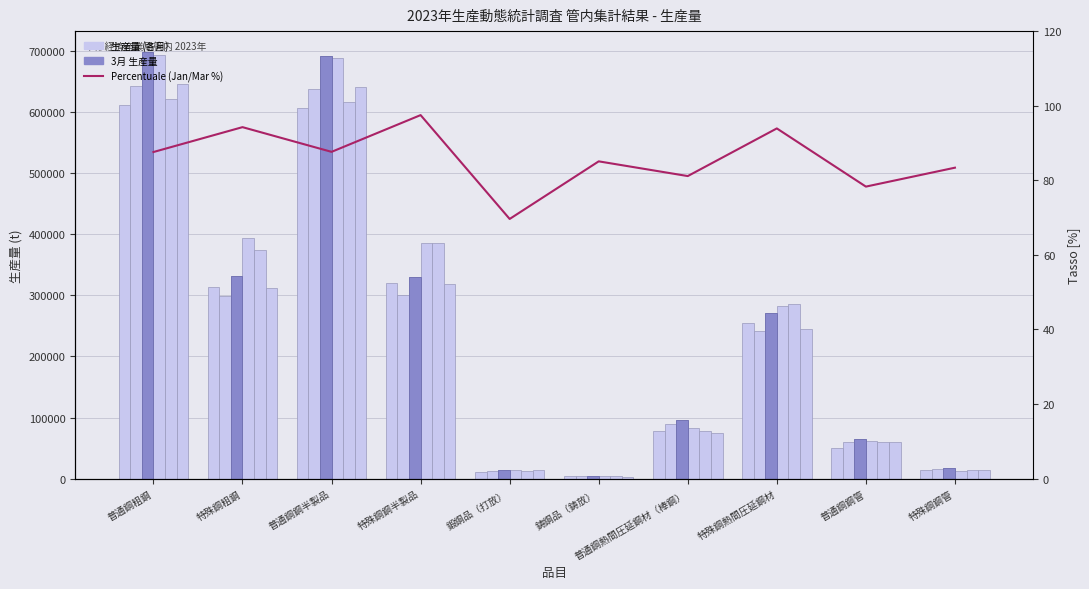

Between 普通鋼鋼管 and 普通鋼鋼半製品, which is larger?

普通鋼鋼半製品